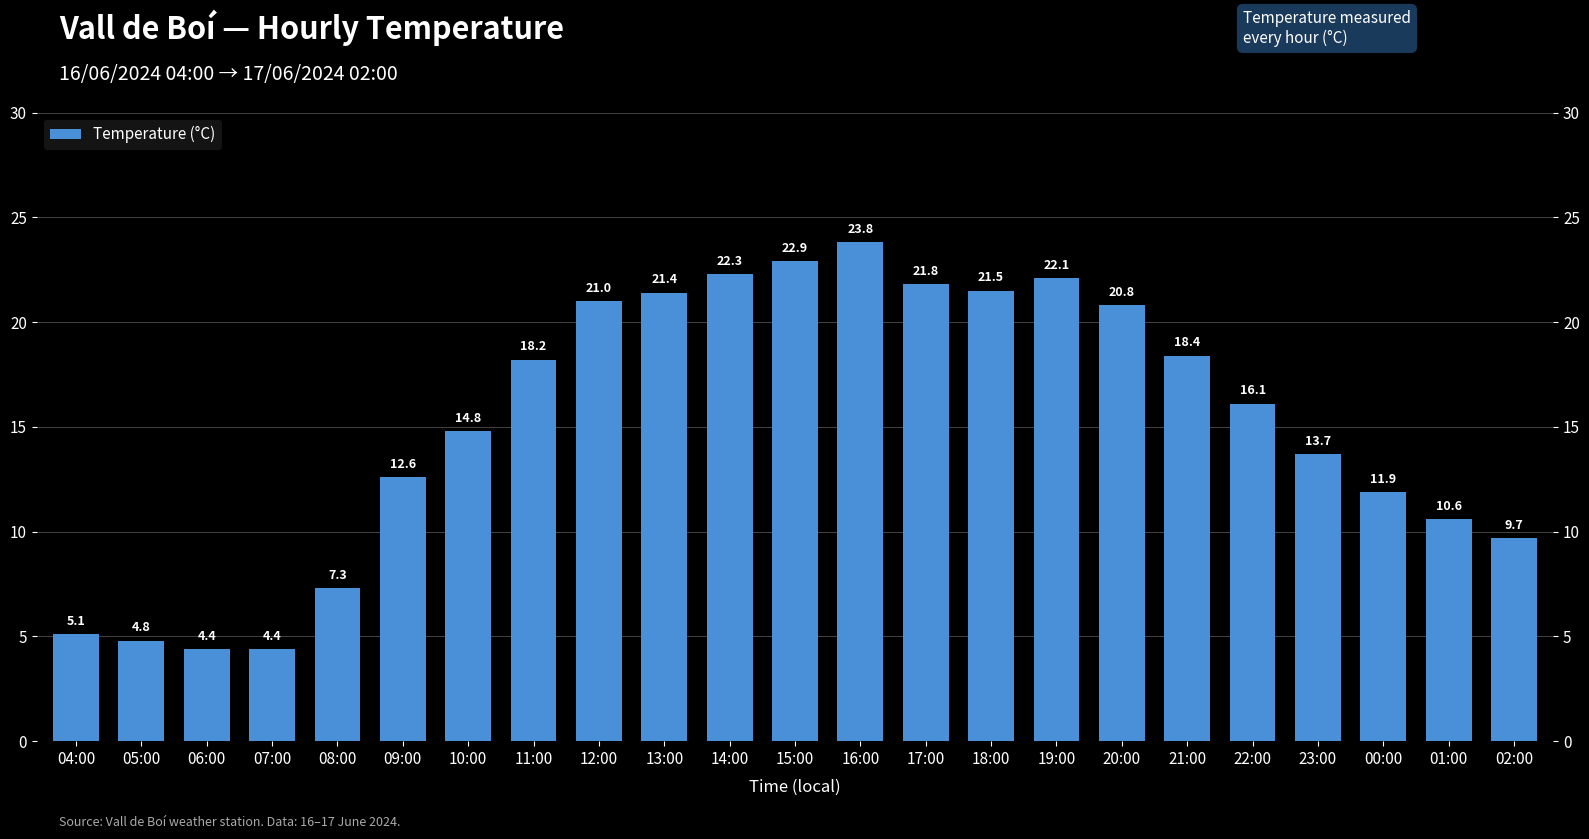

What is the label of the 16th bar from the right?

11:00